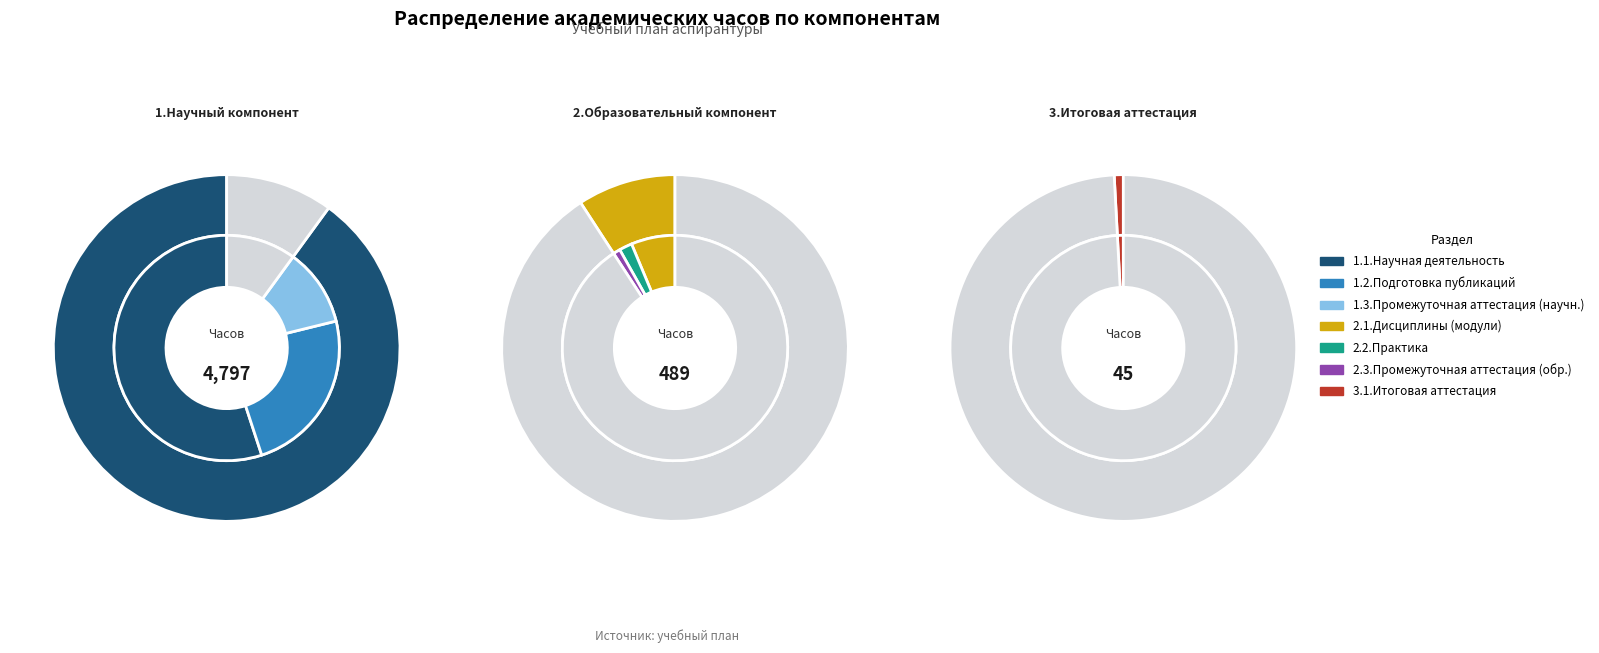

Is there any slice that represents more than half of the pie?

Yes